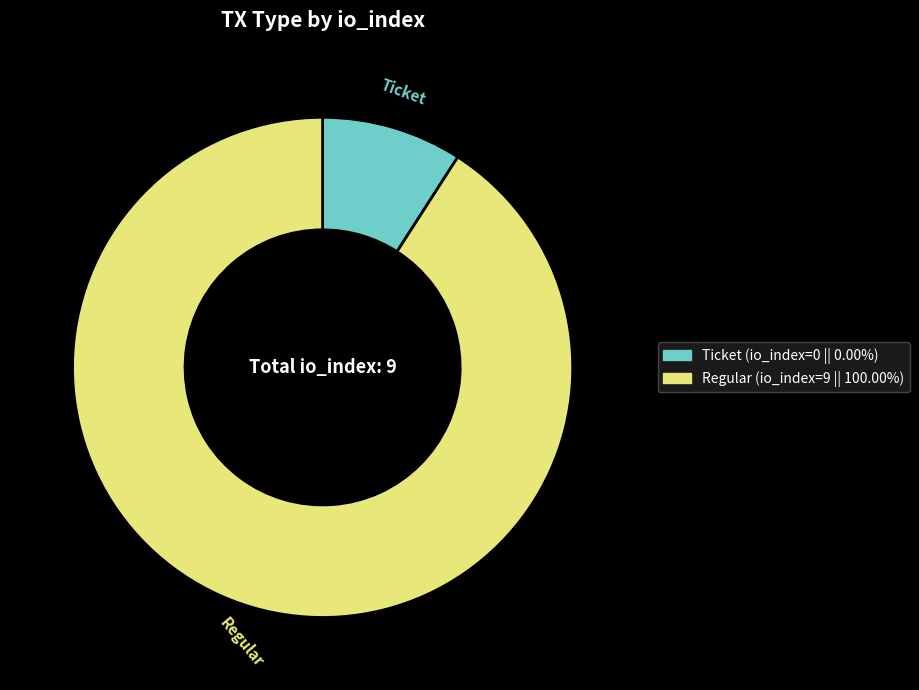

Combined, do Ticket and Regular account for over 50%?

Yes